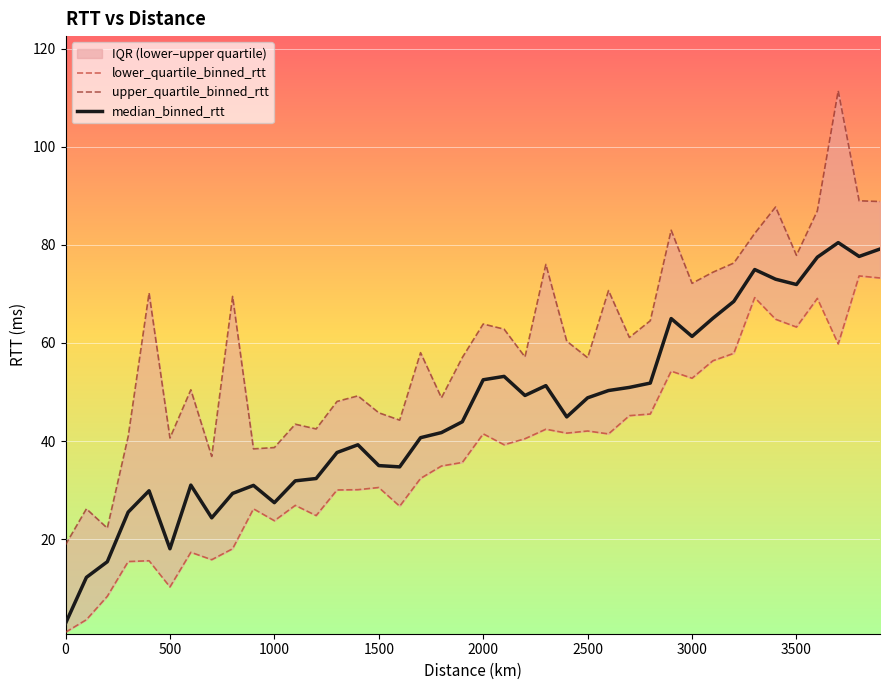

List the series in order of their peak value, highest first.

upper_quartile_binned_rtt, median_binned_rtt, lower_quartile_binned_rtt